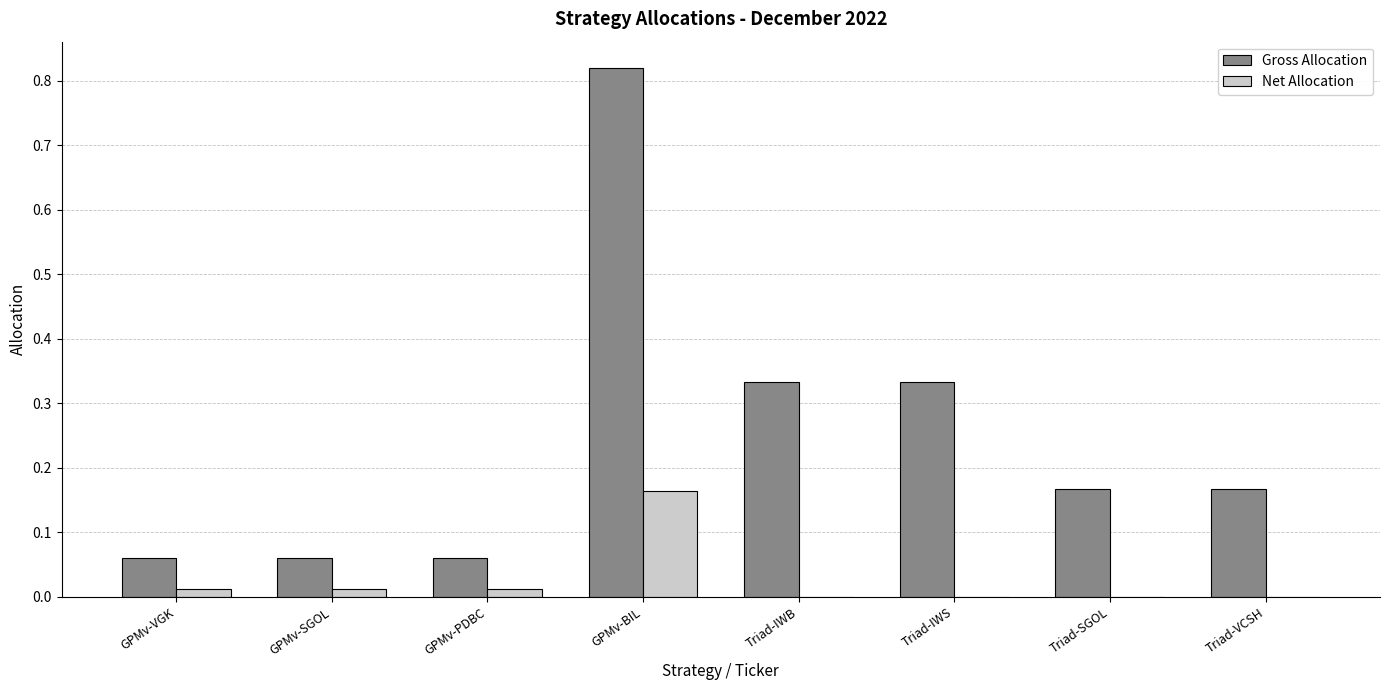

Is the value of Gross Allocation at GPMv-PDBC greater than the value of Net Allocation at Triad-IWS?

Yes